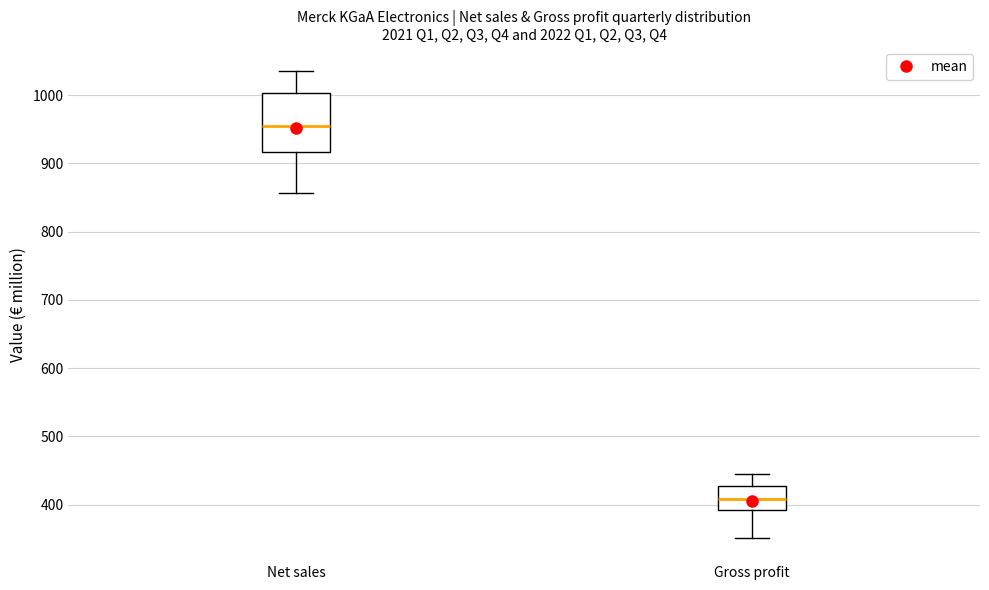

Where is the upper edge of the box for Gross profit on the y-axis? The values are not printed on the chart, so give them approximately, as read against the axis.

430